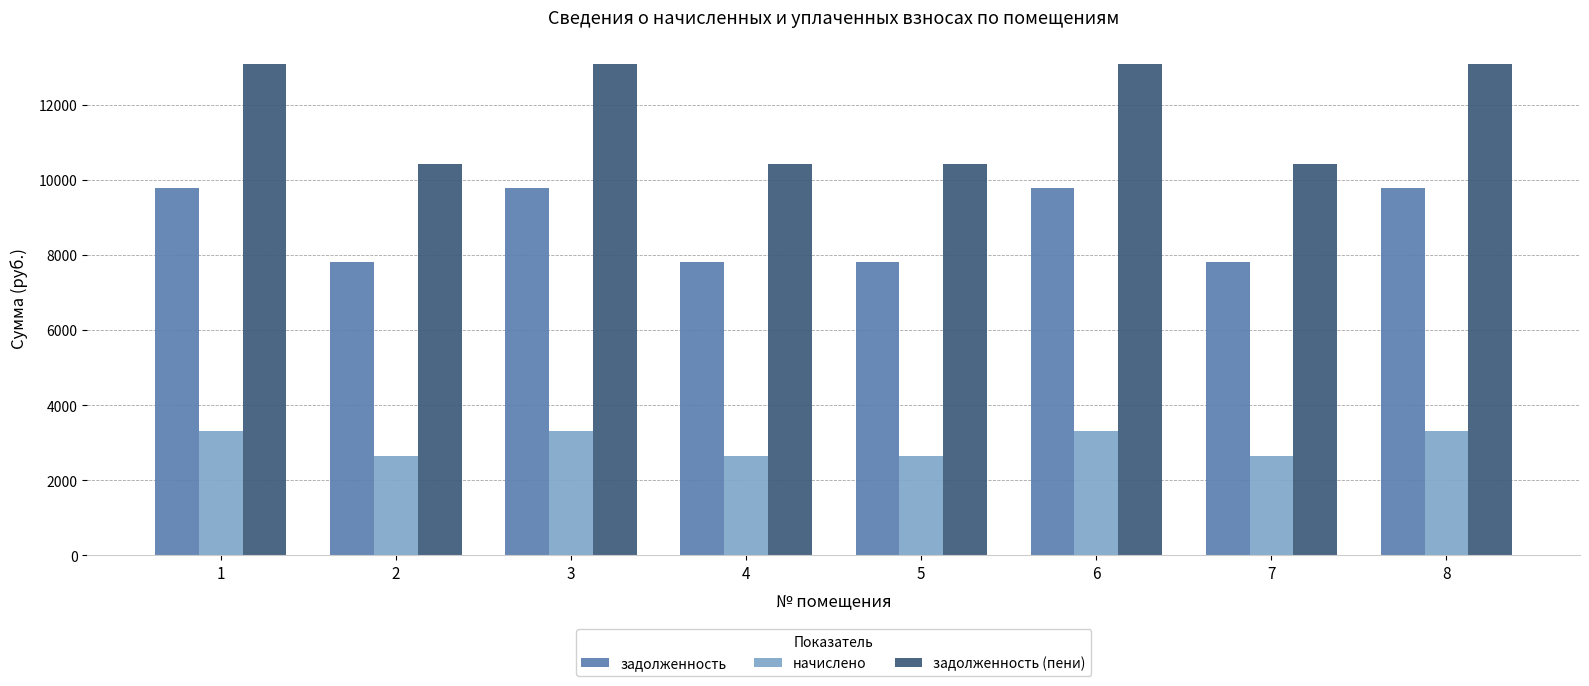

What is the average value of the задолженность series?

8784.0